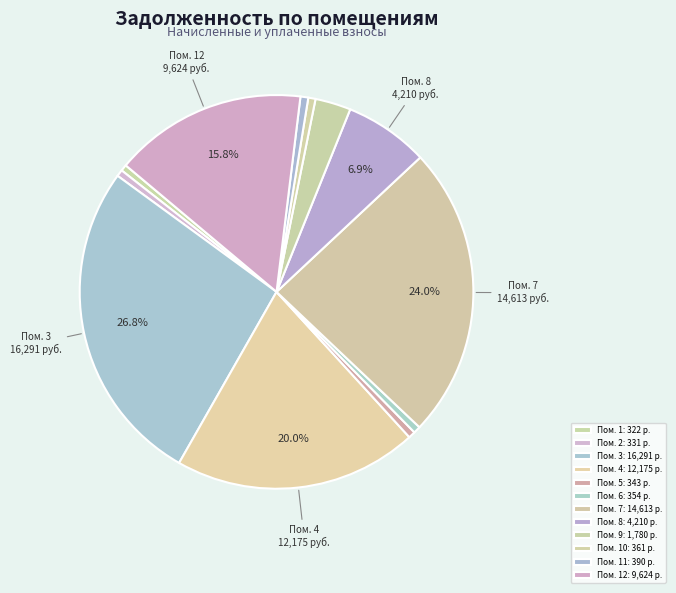

What is the largest slice in the pie chart?

3